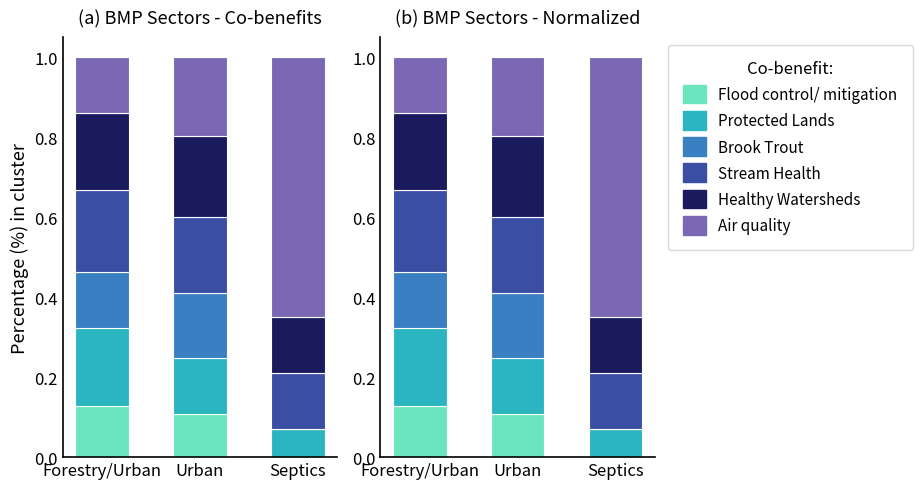

What position from the left is Forestry/Urban?

1